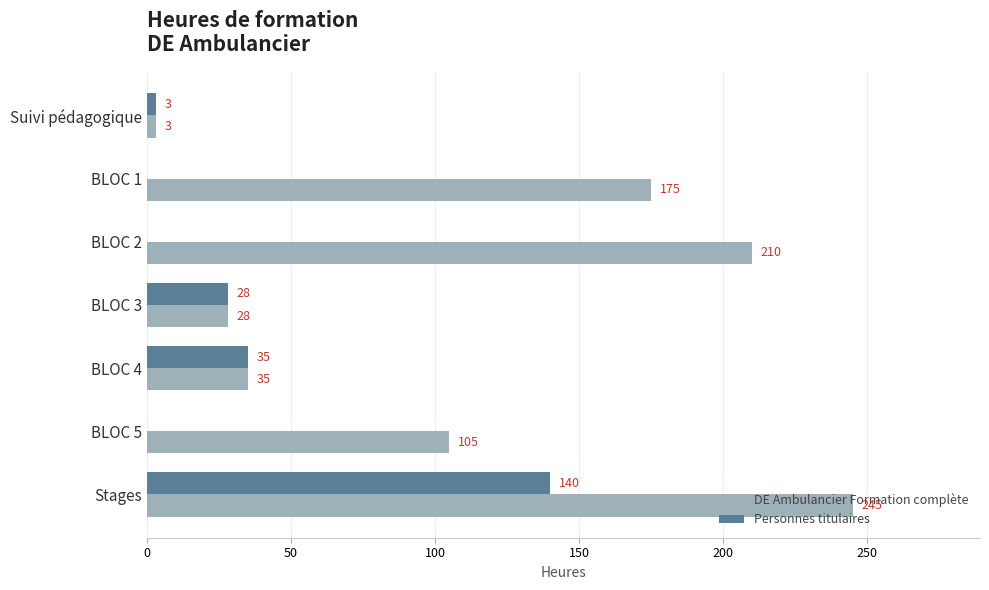

What is the sum of the Personnes titulaires values at BLOC 5 and BLOC 3?

28